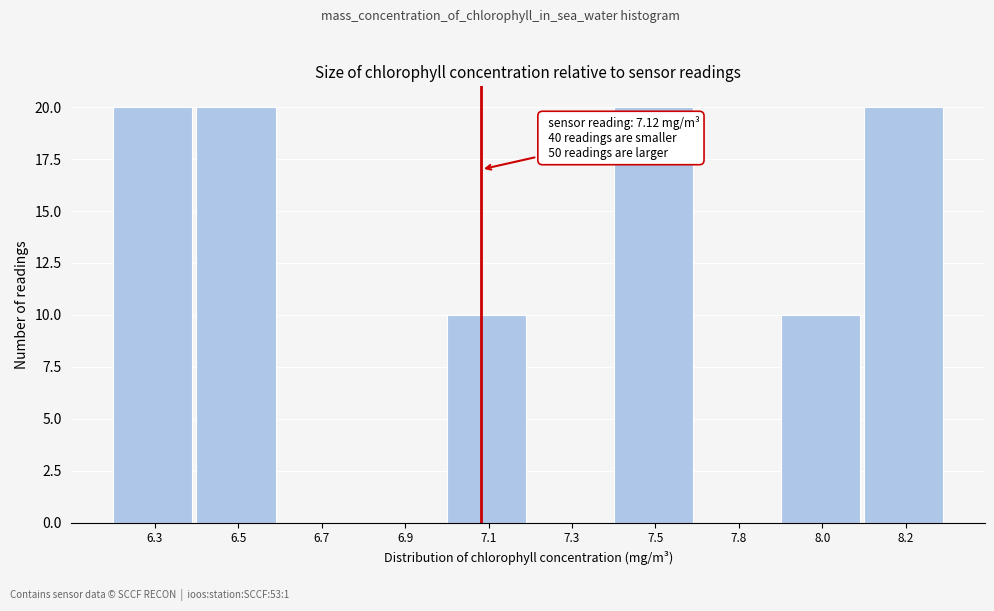

Reading left to right, what are all the values shown in this chart?

6.3=20	6.5=20	6.7=0	6.9=0	7.1=10	7.3=0	7.5=20	7.8=0	8.0=10	8.2=20